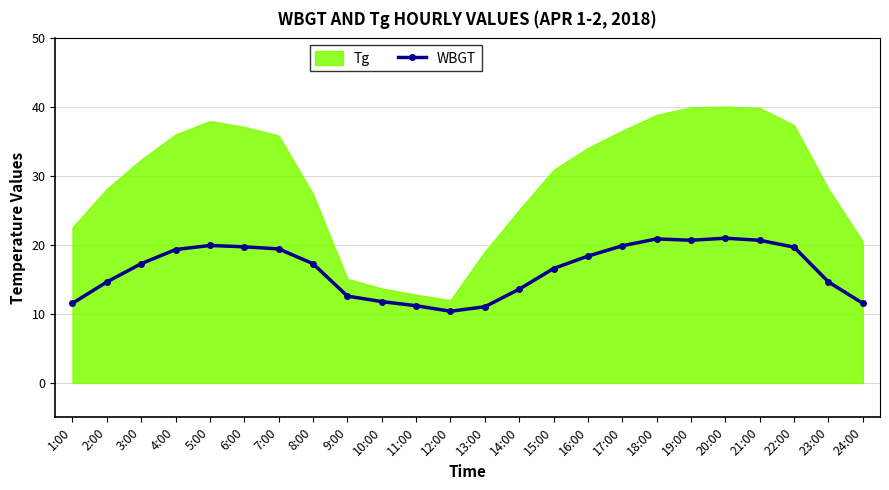

Rank the categories by value from highest to lowest.

20:00, 18:00, 19:00, 21:00, 5:00, 17:00, 6:00, 22:00, 7:00, 4:00, 16:00, 3:00, 8:00, 15:00, 2:00, 23:00, 14:00, 9:00, 10:00, 1:00, 24:00, 11:00, 13:00, 12:00